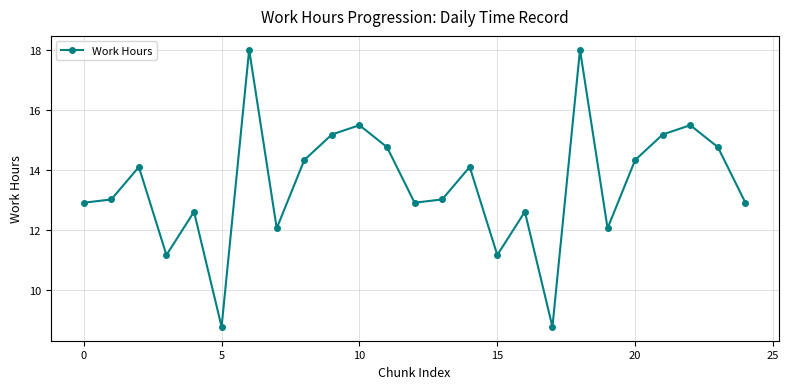

What is the smallest value displayed?

8.8